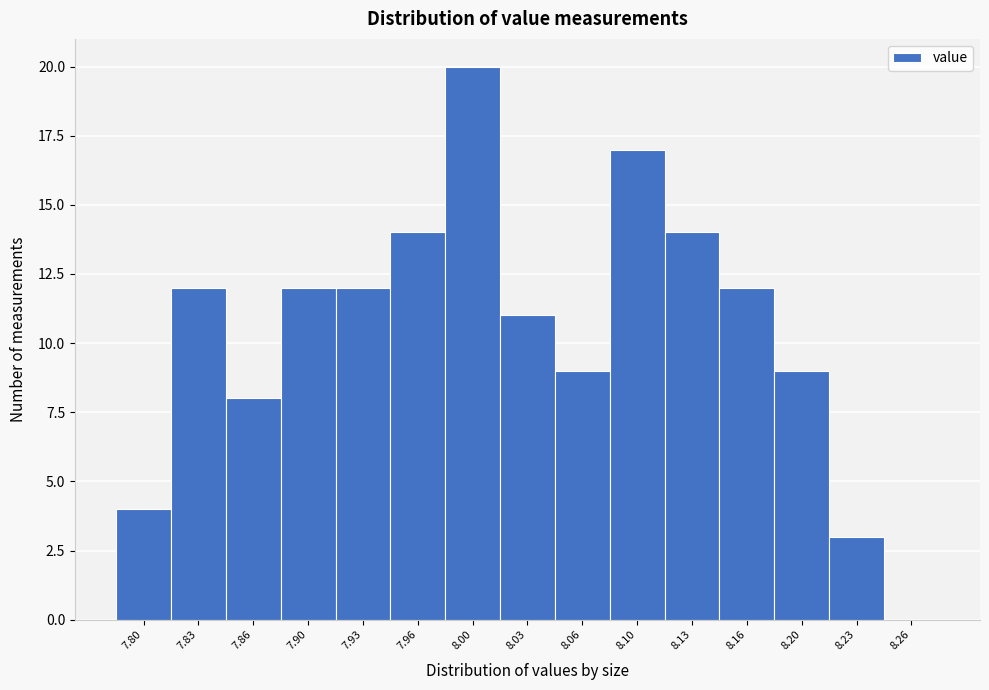

Over which range of the x-axis is the bar tallest?

7.980 to 8.015